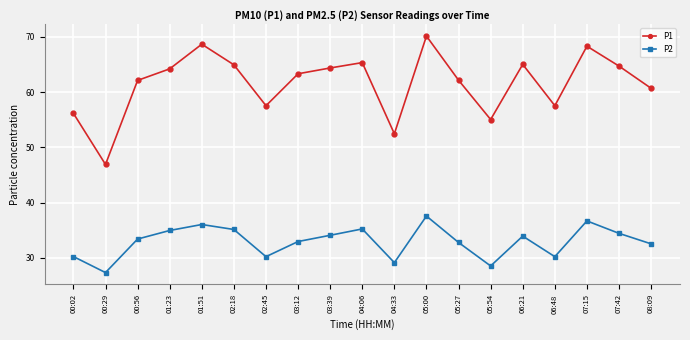

How many categories are shown in the chart?

19